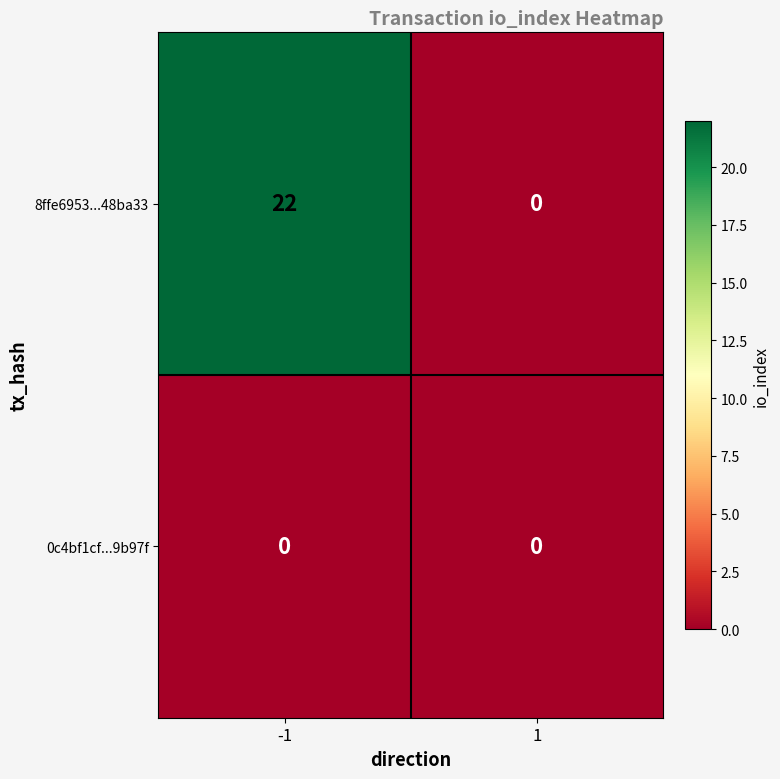

Which series has the largest total across all categories?

8ffe6953...48ba33